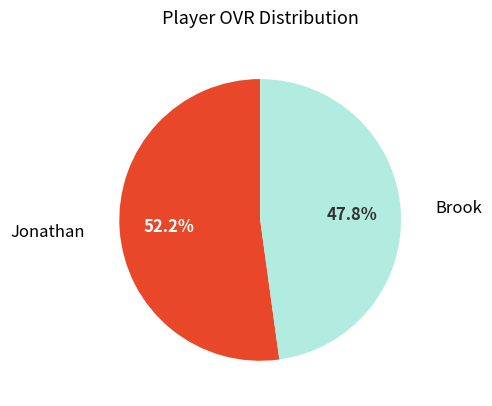

Rank the categories by value from highest to lowest.

Jonathan, Brook